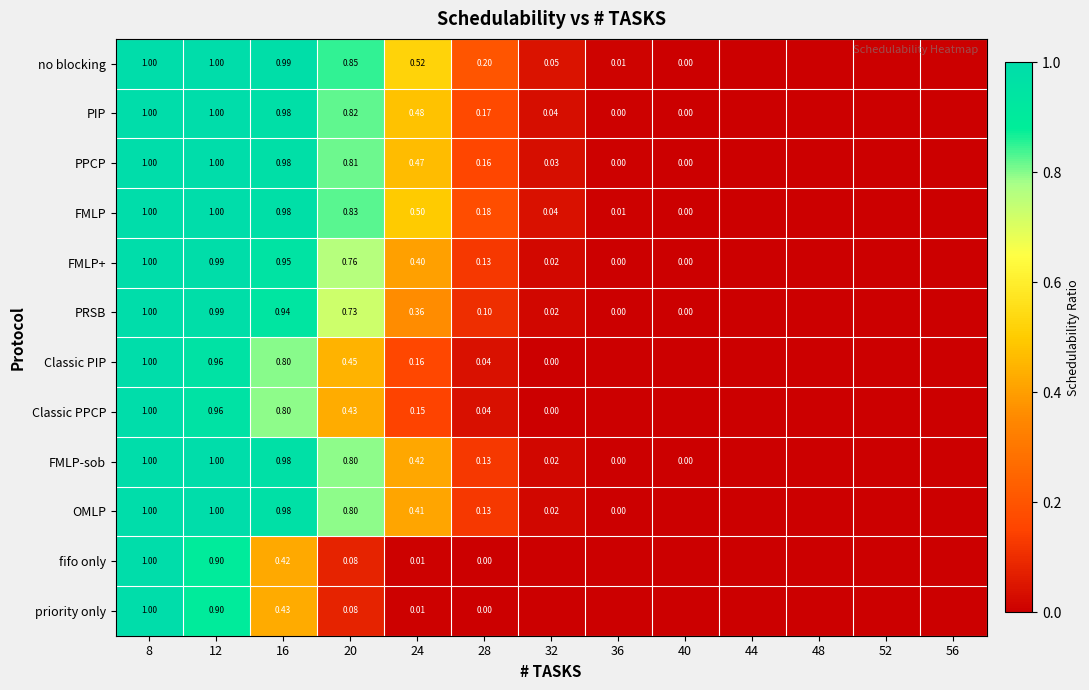

Is the value of PPCP at 28 greater than the value of priority only at 16?

No